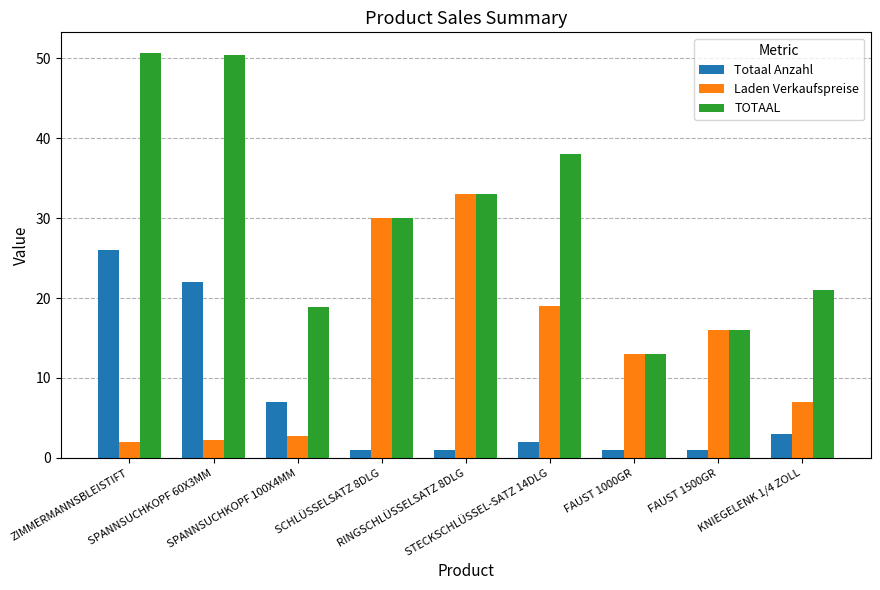

Which series has the largest range (max minus min)?

TOTAAL